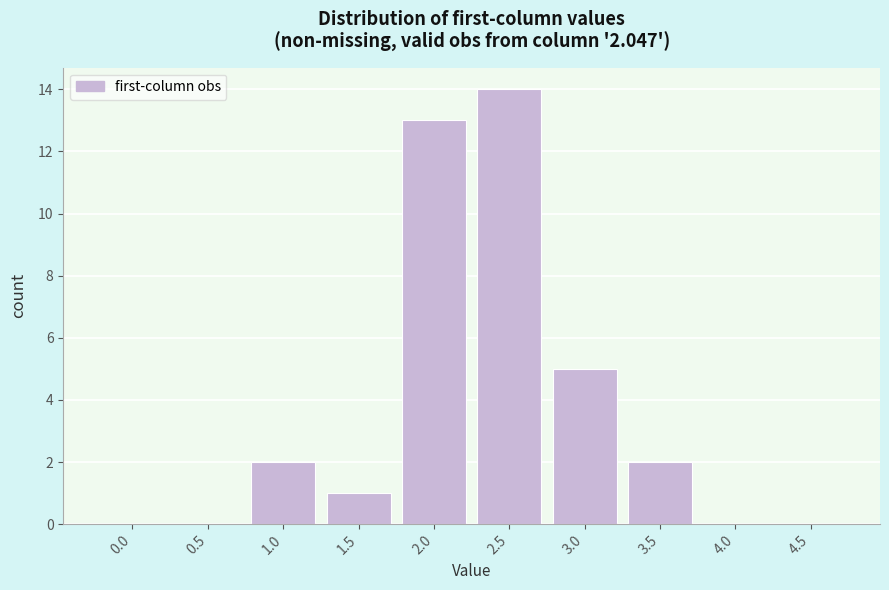

Reading left to right, transcribe all the data shown in this chart.

0.0=0	0.5=0	1.0=2	1.5=1	2.0=13	2.5=14	3.0=5	3.5=2	4.0=0	4.5=0